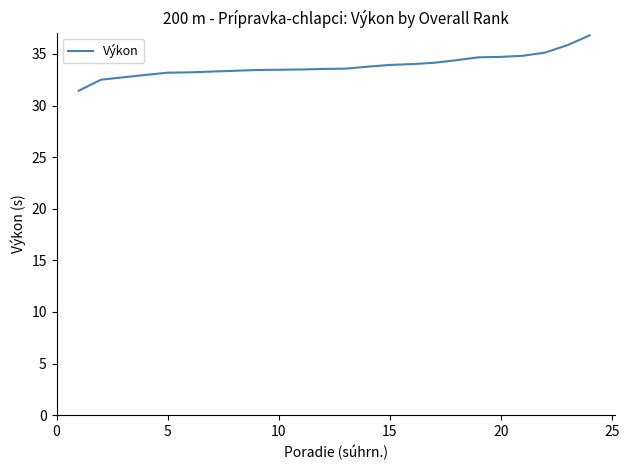

Does the chart display data point markers on the line(s)?

No